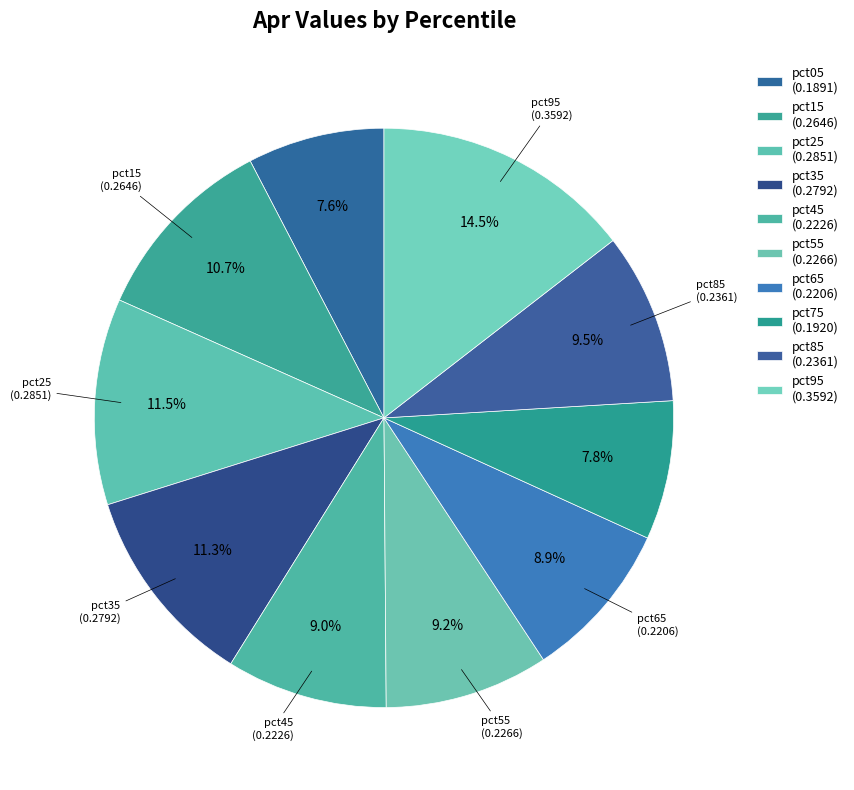

Does pct95 account for over 50% of the chart?

No